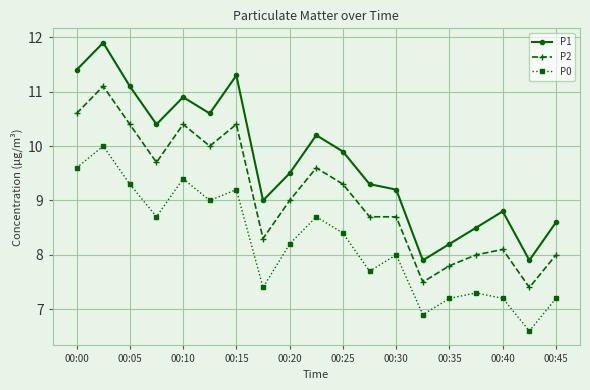

At how many categories does at least one series exceed 11?

4